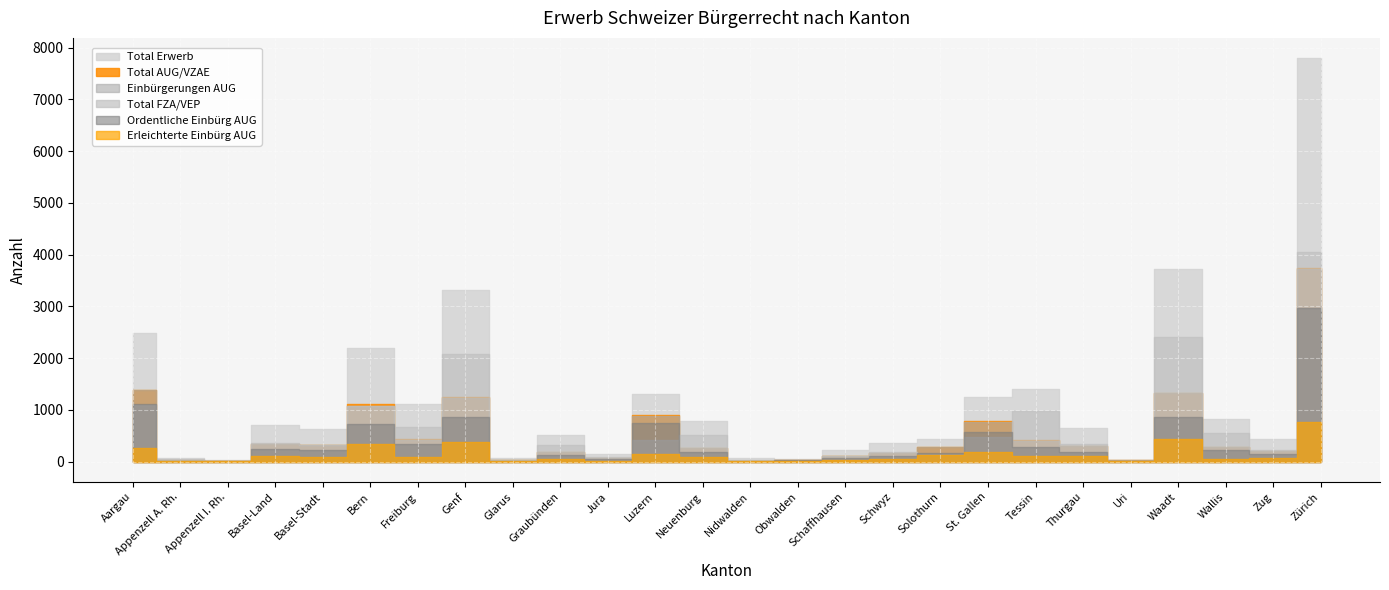

True or false: Einbürgerungen AUG and Total Erwerb intersect in this chart.

False